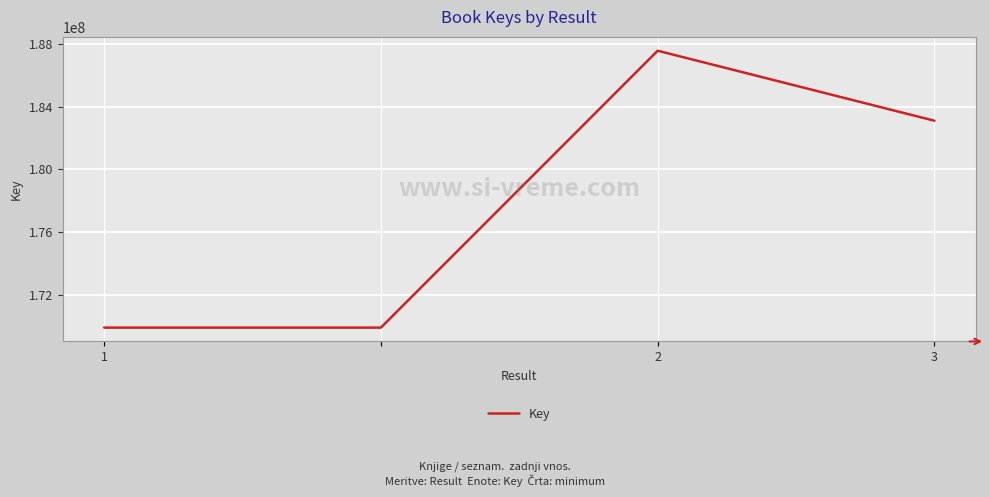

What is the difference between the second highest and minimum values?

13213312